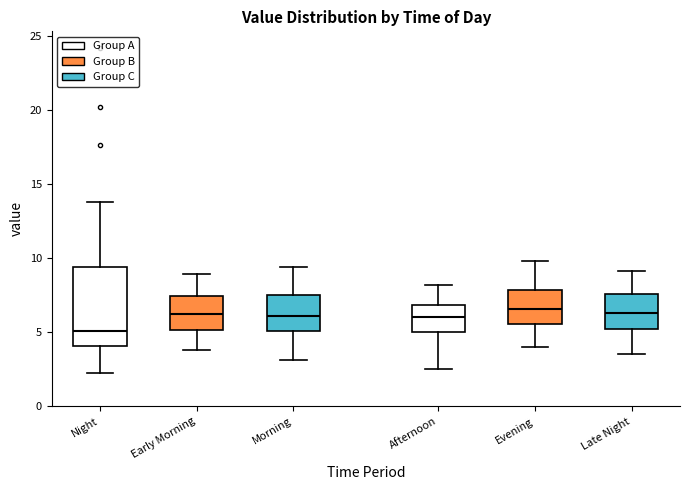

Reading left to right, transcribe this box plot: for each box, give where its median line is, the range the box spans, and where its two whiskers end, as read against the y-axis. The values are not printed on the chart, so give them approximately, as read against the axis.

Night: median 5.0, box 4.0 to 9.5, whiskers 2.5 to 14.0
Early Morning: median 6.5, box 5.0 to 7.5, whiskers 4.0 to 9.0
Morning: median 6.0, box 5.0 to 7.5, whiskers 3.0 to 9.5
Afternoon: median 6.0, box 5.0 to 7.0, whiskers 2.5 to 8.0
Evening: median 6.5, box 5.5 to 8.0, whiskers 4.0 to 10.0
Late Night: median 6.5, box 5.5 to 7.5, whiskers 3.5 to 9.0